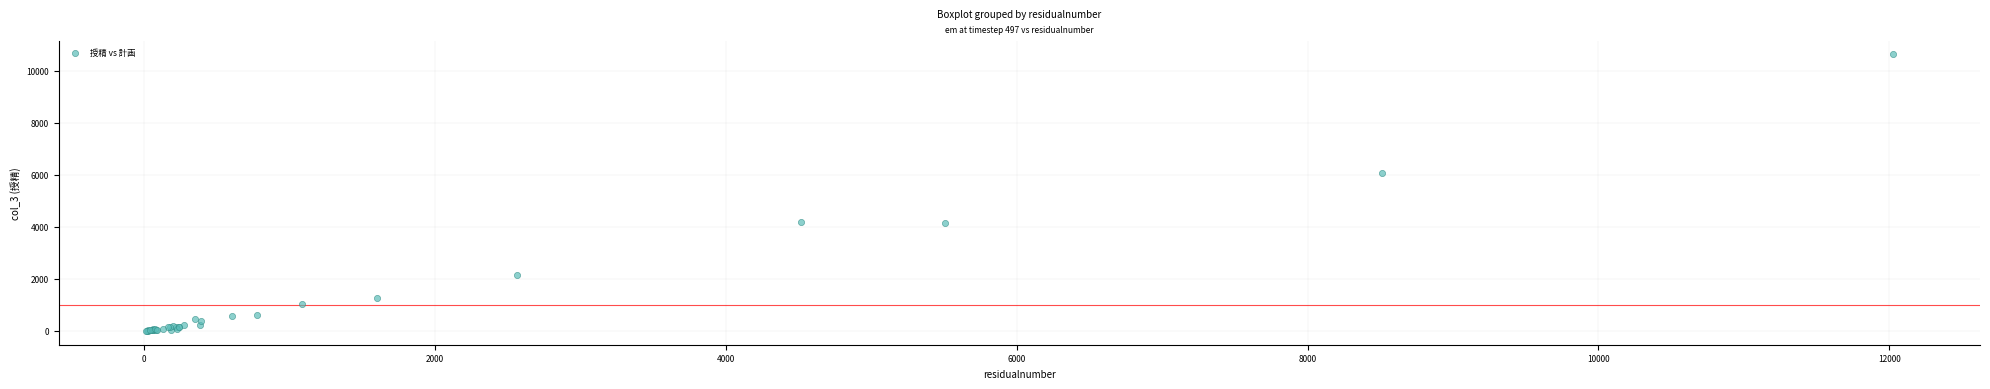

What Y value in the scatter plot is closest to 5324?

6091